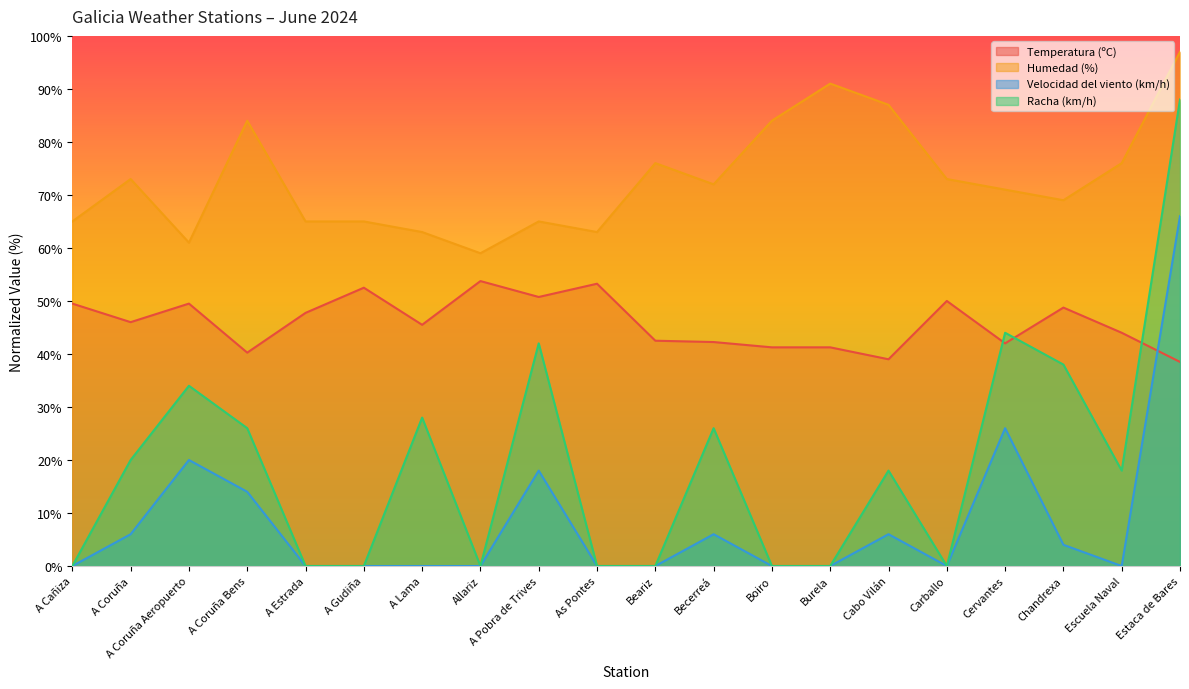

Which series has the largest total across all categories?

Humedad (%)